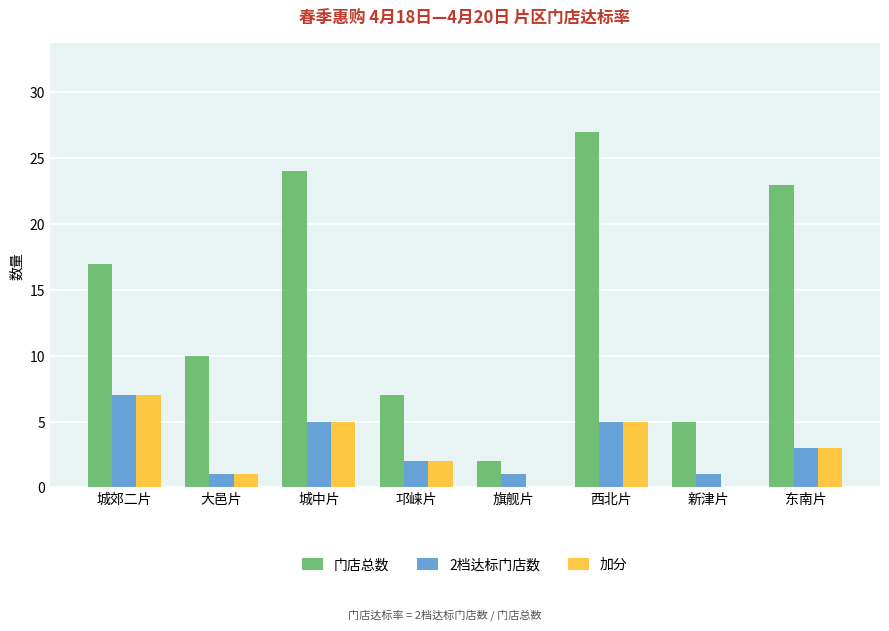

Which series has the largest range (max minus min)?

门店总数